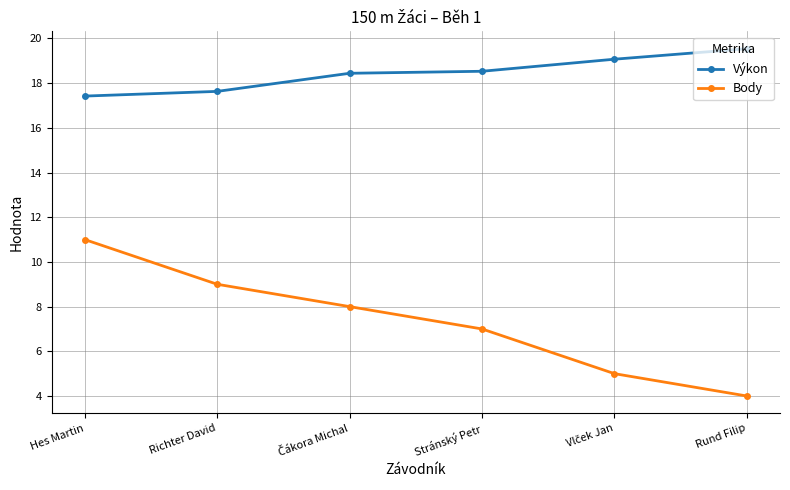

Which series has the largest total across all categories?

Výkon